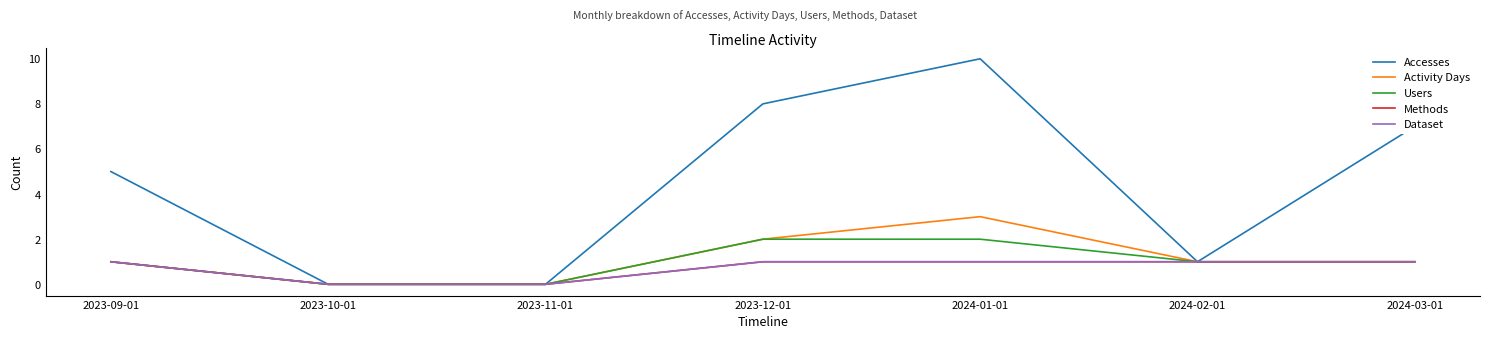

Between 2024-02-01 and 2024-01-01, which is larger?

2024-01-01